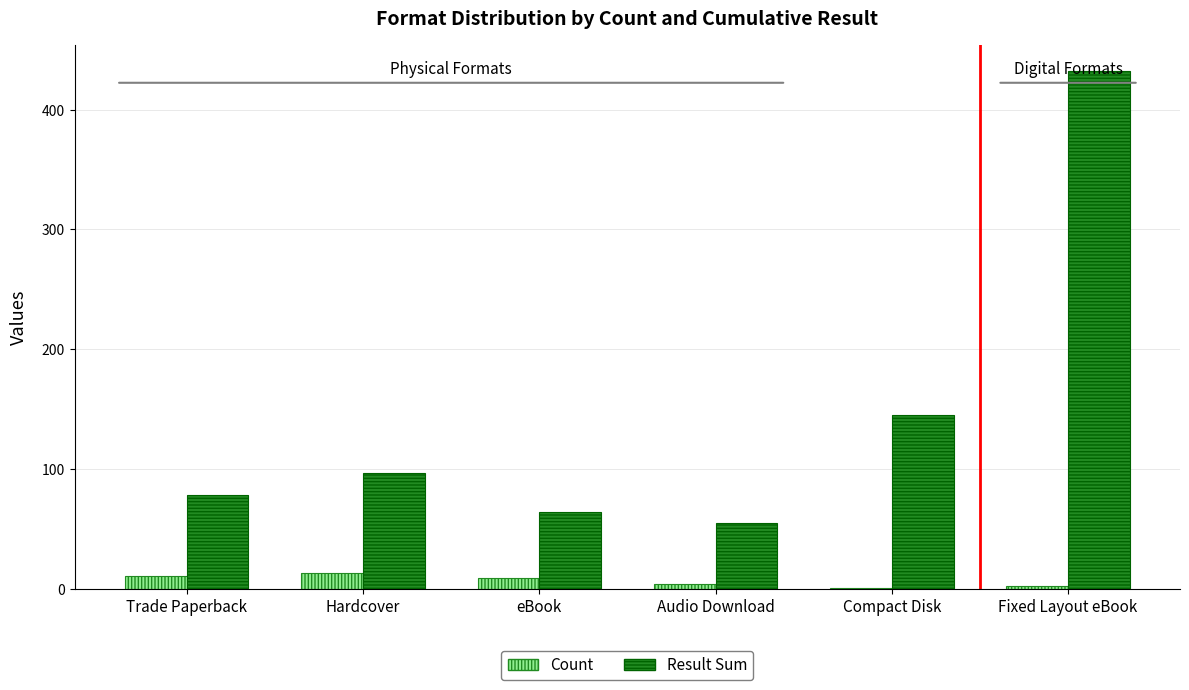

Is it true that Result Sum equals 97 at Hardcover?

True